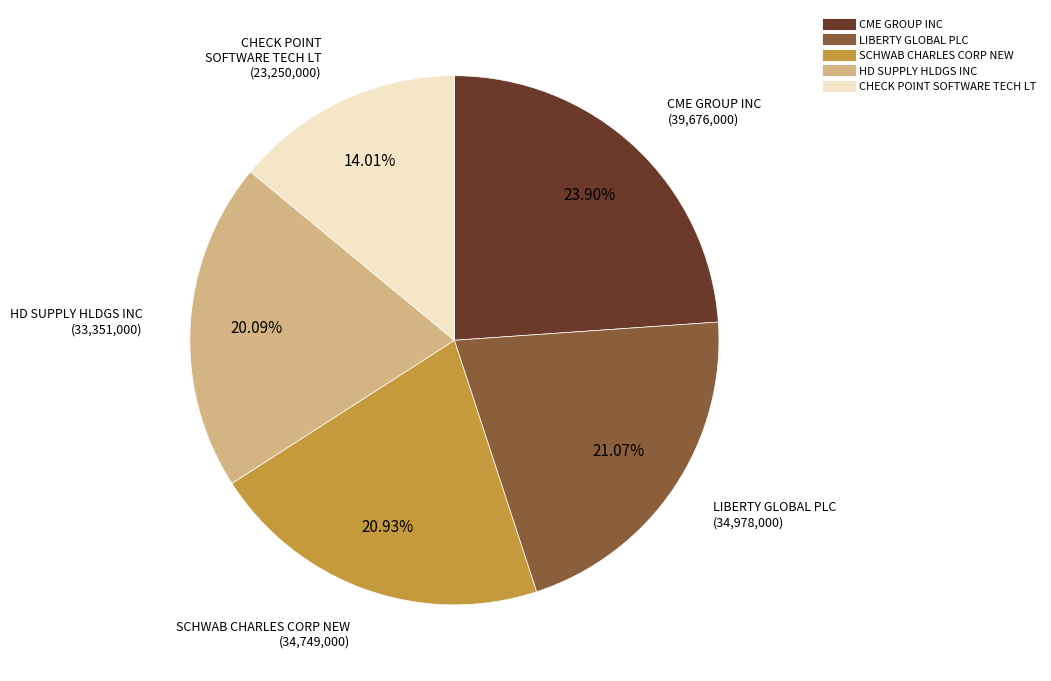

Approximately how many times larger is the value at CME GROUP INC compared to CHECK POINT SOFTWARE TECH LT?

1.7